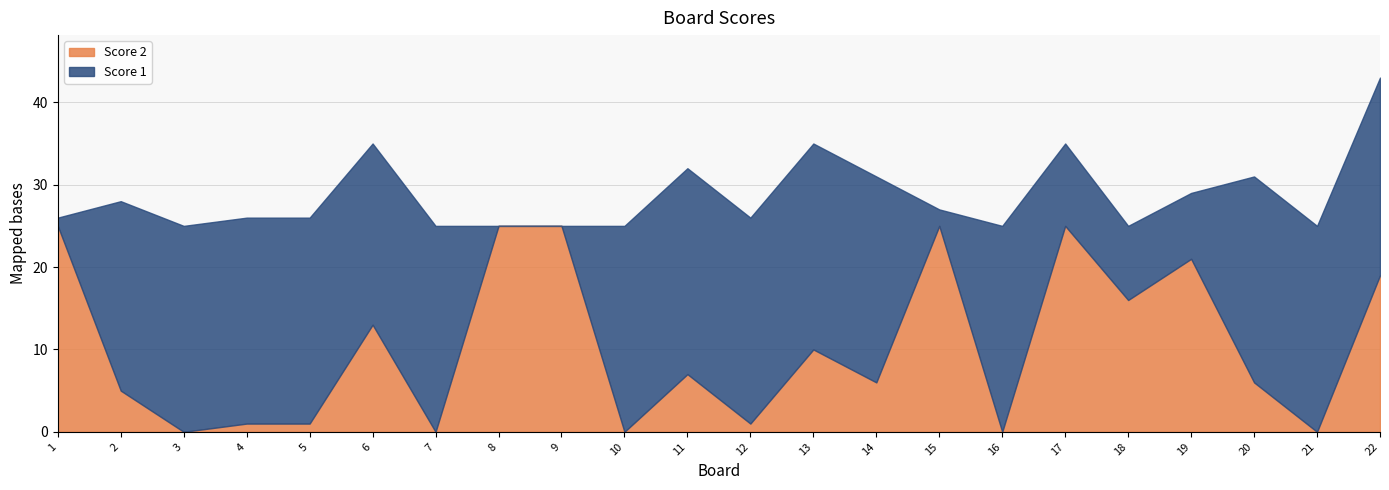

Reading right to left, what are all the values shown in this chart?

Score 1: 24	25	25	8	9	10	25	2	25	25	25	25	25	0	0	25	22	25	25	25	23	1
Score 2: 19	0	6	21	16	25	0	25	6	10	1	7	0	25	25	0	13	1	1	0	5	25